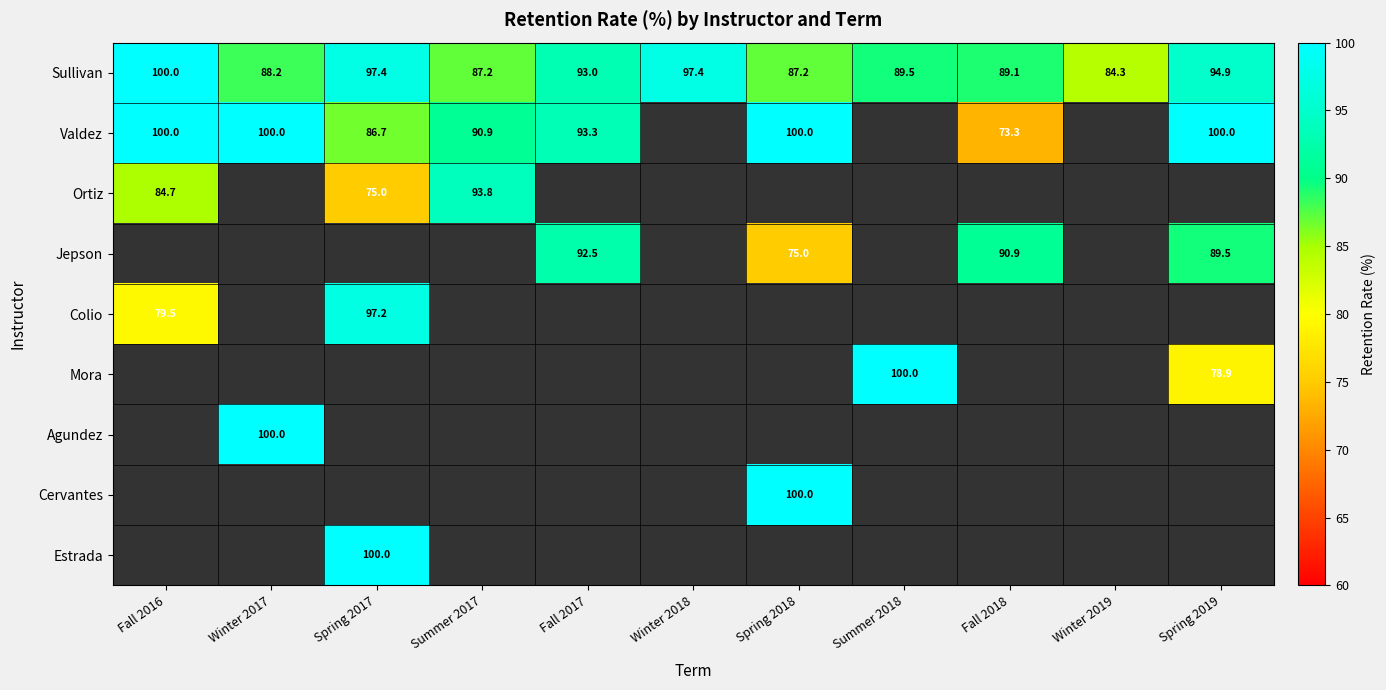

Which has a higher value, Winter 2017 or Winter 2018?

Winter 2018